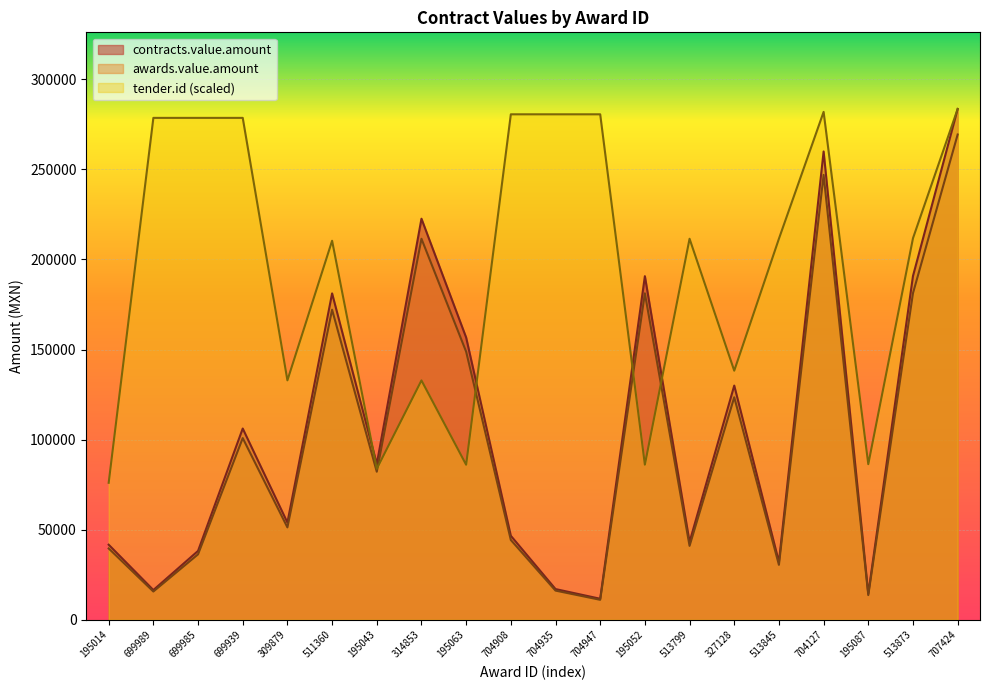

How many interior local valleys does the tender.id series have?

6